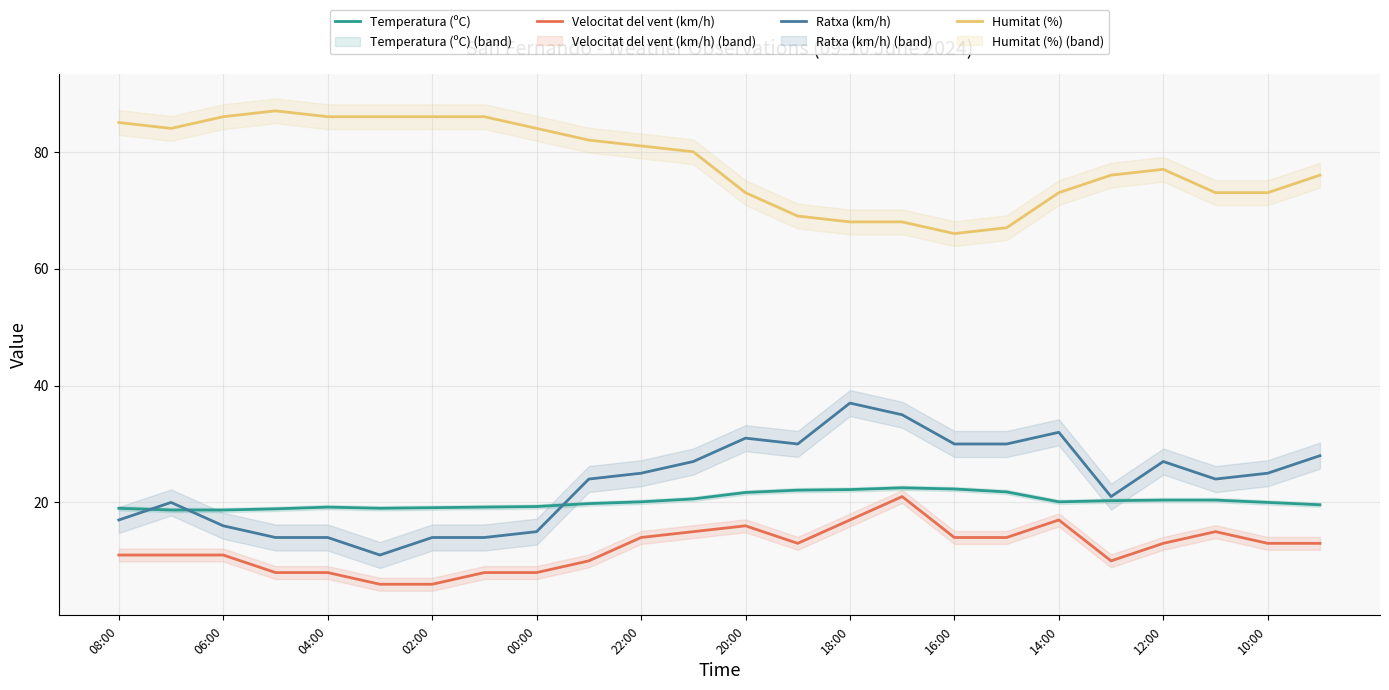

What is the difference between the second highest and minimum values in the Humitat (%) series?

20.0